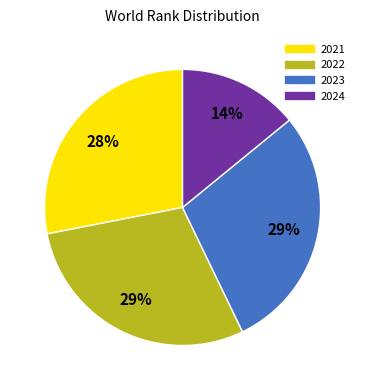

Does any single category account for the majority?

No